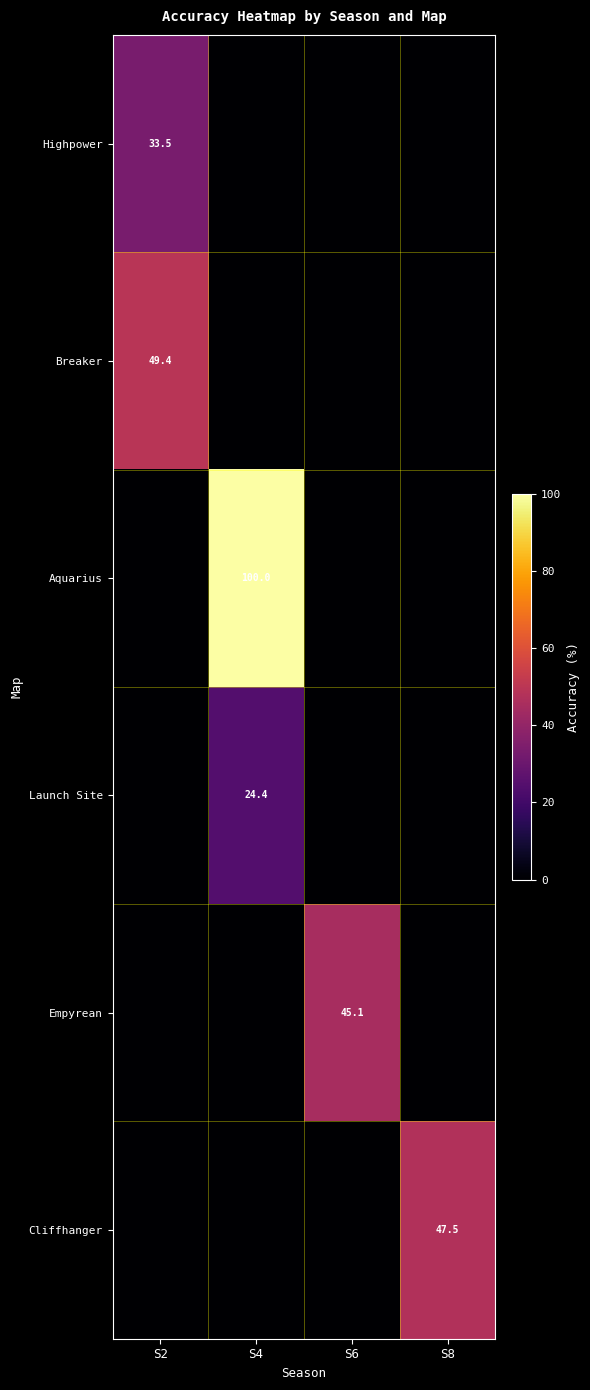

The value of Aquarius at S2 is 0.0. True or false?

True